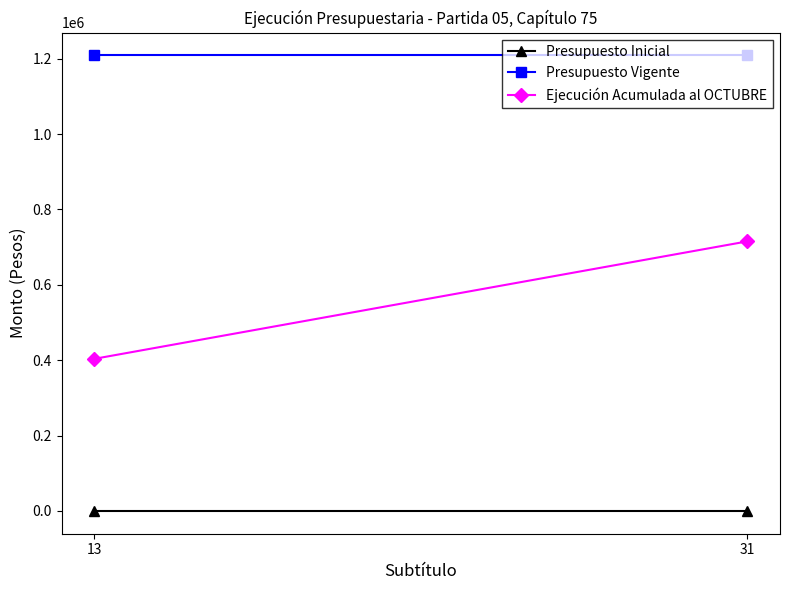

Which category has the highest value in the Presupuesto Vigente series?

13